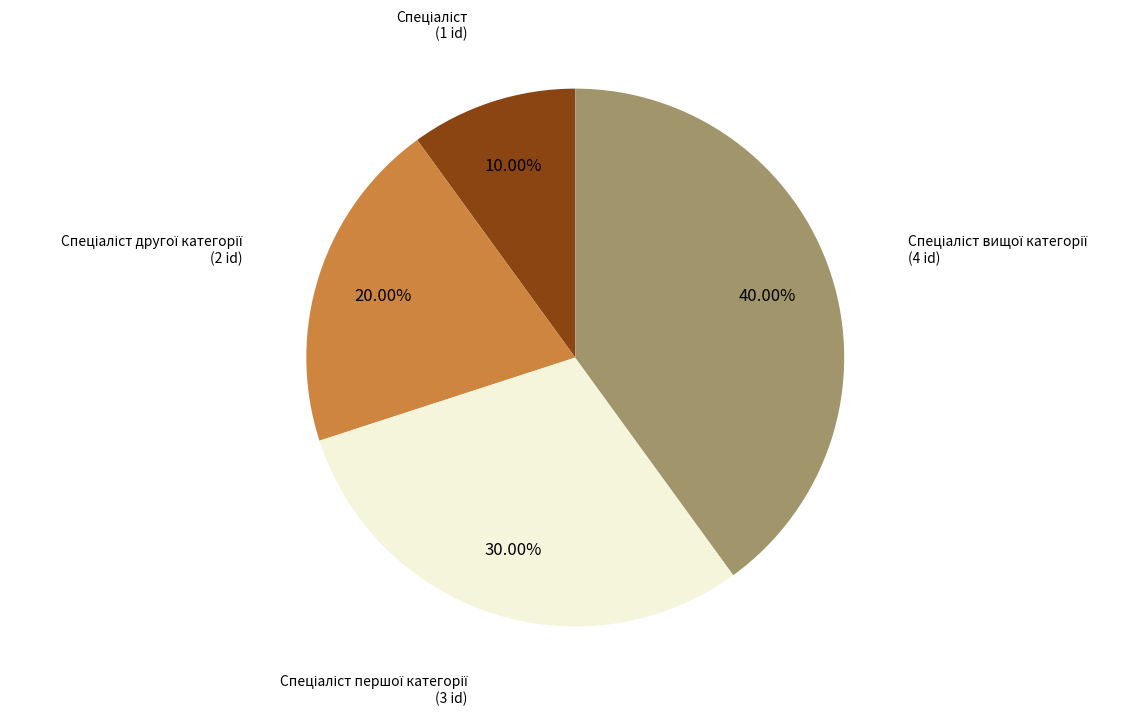

Is there any slice that represents more than half of the pie?

No